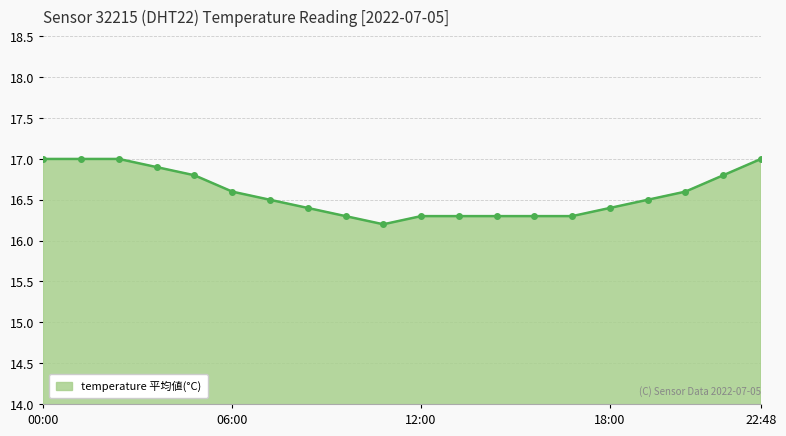

What is the difference between the second highest and minimum values?

0.8